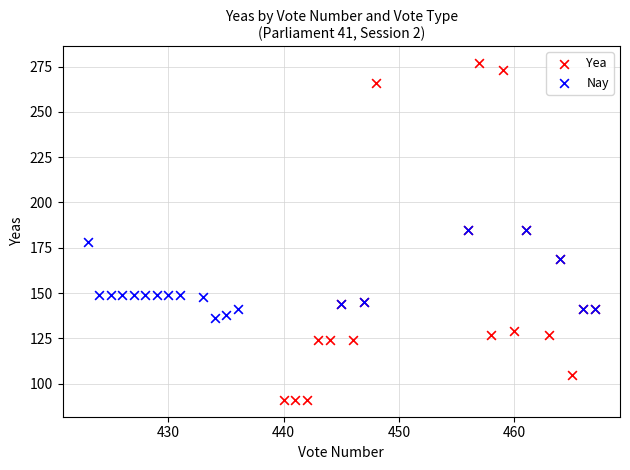

Which series contains the lowest Y value?

Yea